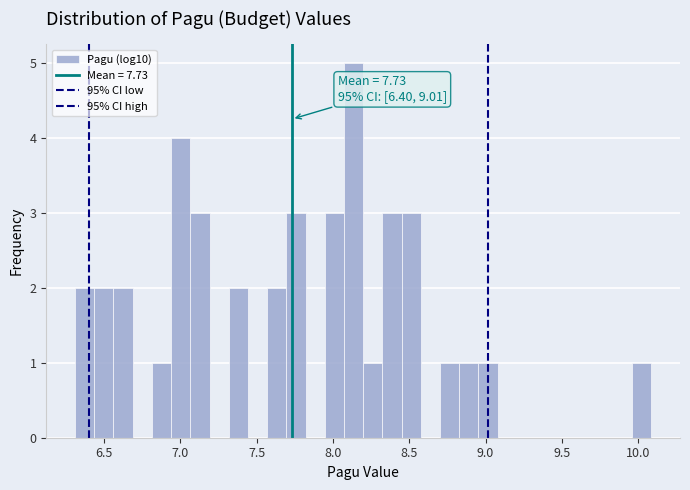

Around what value on the x-axis is the tallest bar? Give the approximate position of its centre, as read against the axis.

8.15